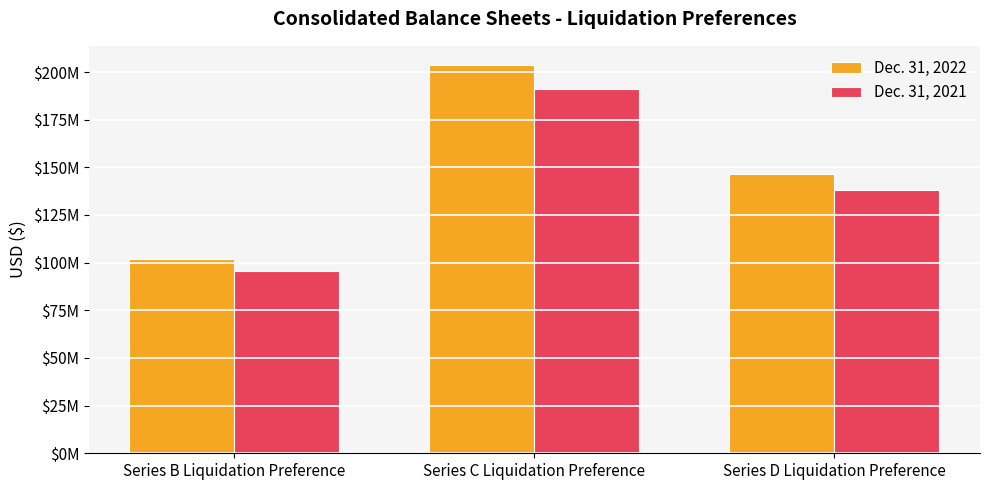

Rank the series by their maximum value, from lowest to highest.

Dec. 31, 2021, Dec. 31, 2022